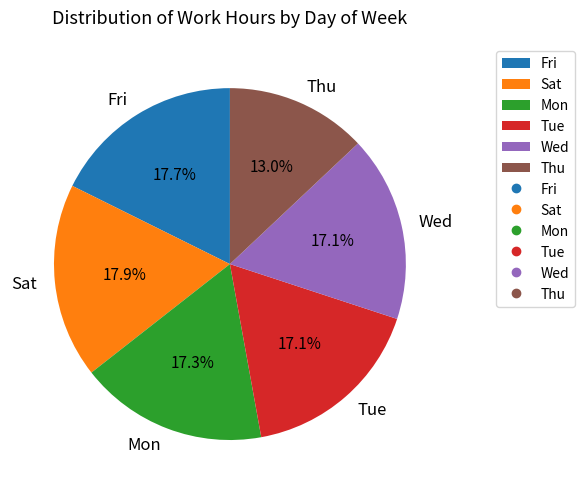

Is Tue the majority of the pie?

No